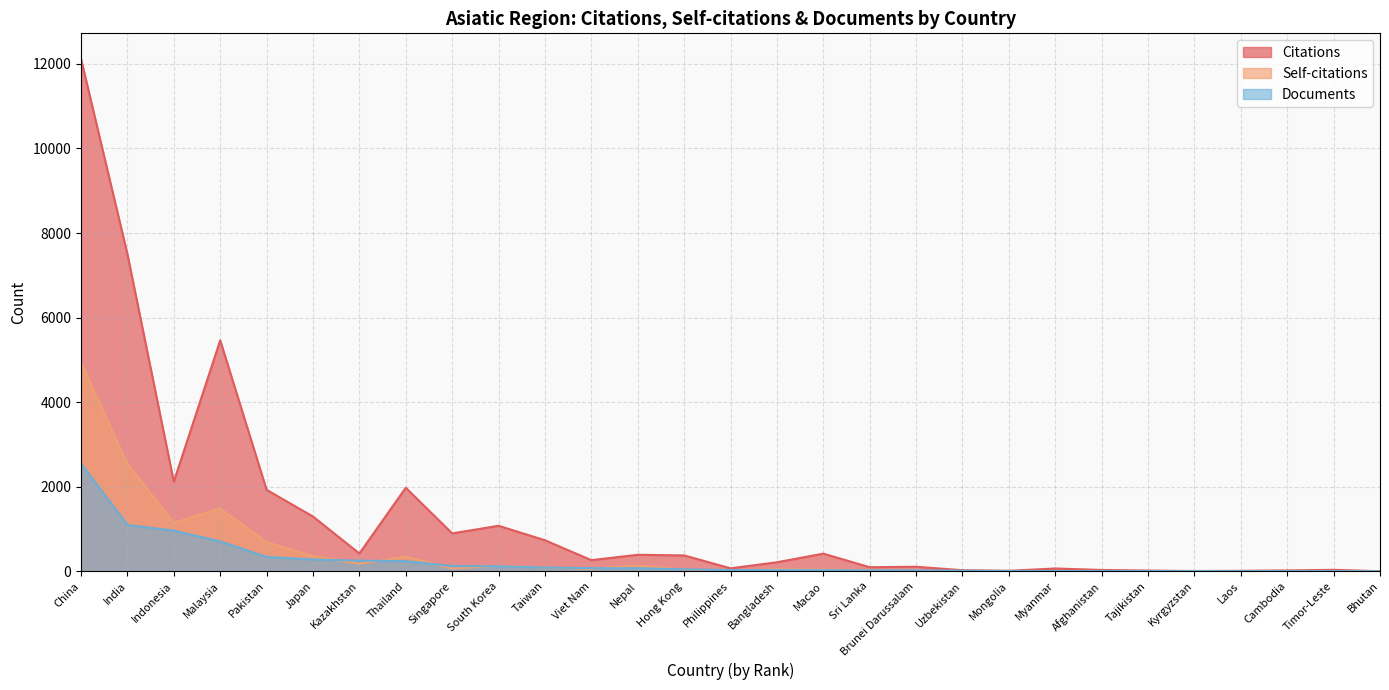

How many intersections are there between Documents and Citations?

1